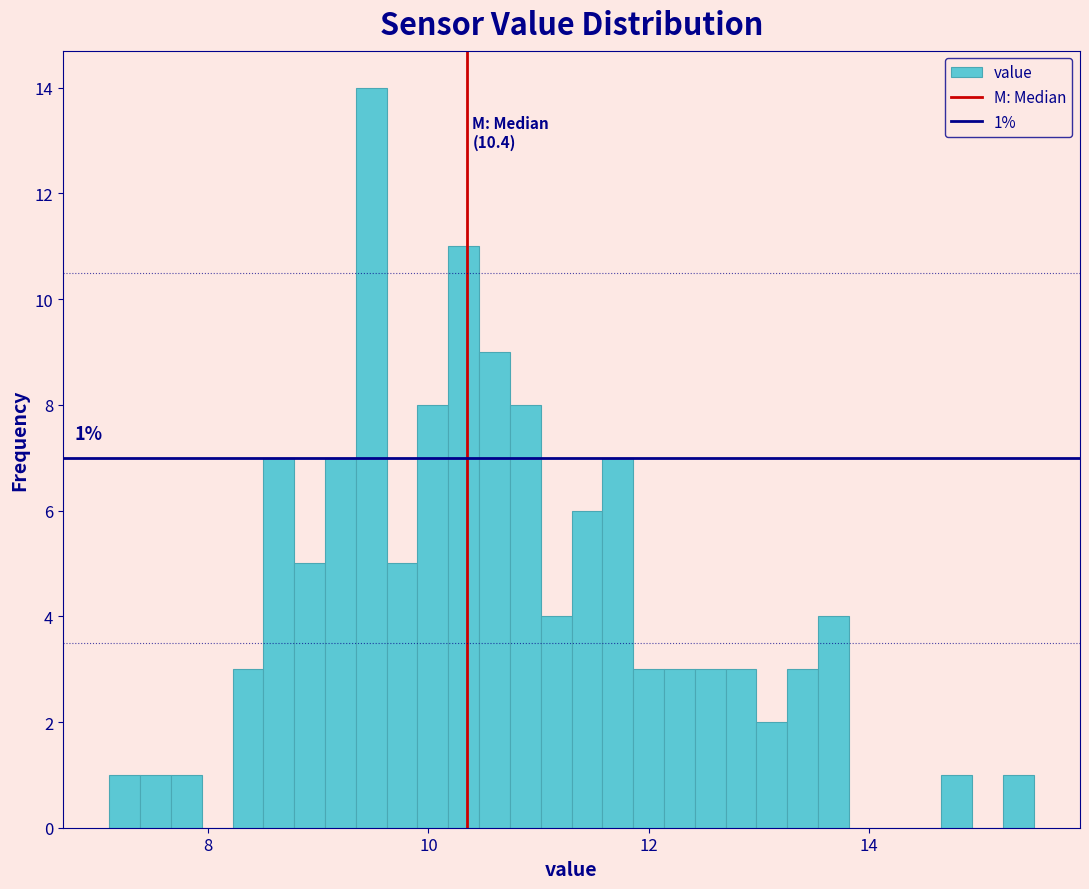

Read against the x-axis, roughly where is the centre of the tallest bar?

9.4